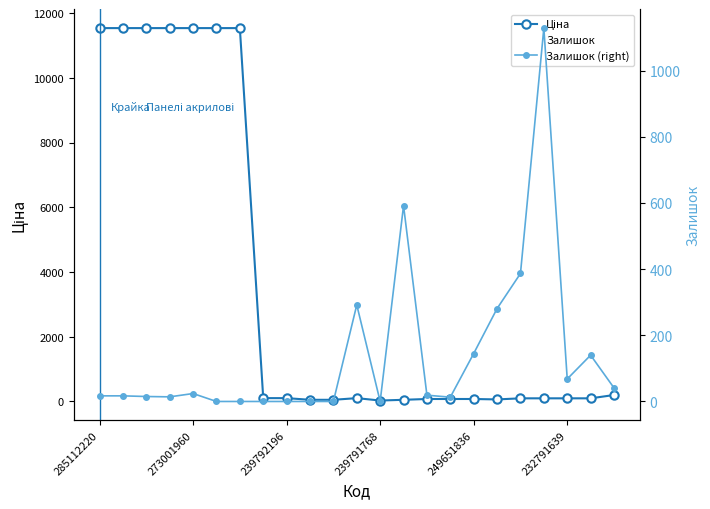

Reading right to left, list all the values displayed in this chart.

Ціна: 199.7	97.2	97.2	97.2	97.2	63.2	76.6	76.6	76.6	51.6	28.9	103.2	51.6	51.6	103.2	103.2	11536.2	11536.2	11536.2	11536.2	11536.2	11536.2	11536.2
Залишок: 41.0	140.0	68.0	1129.0	387.0	281.0	145.0	13.0	19.0	592.0	0.0	292.0	0.0	0.0	0.0	0.0	0.0	0.0	24.0	14.0	15.0	17.0	17.0
Залишок (right): 41.0	140.0	68.0	1129.0	387.0	281.0	145.0	13.0	19.0	592.0	0.0	292.0	0.0	0.0	0.0	0.0	0.0	0.0	24.0	14.0	15.0	17.0	17.0